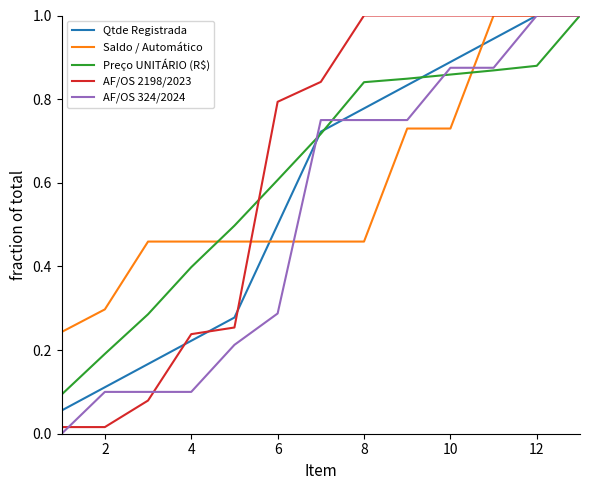

How many lines are shown in the chart?

5